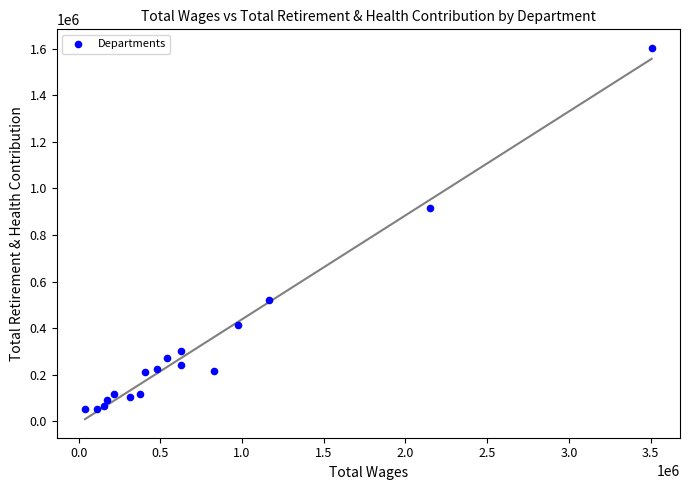

What Y value in the scatter plot is closest to 828581?

914936